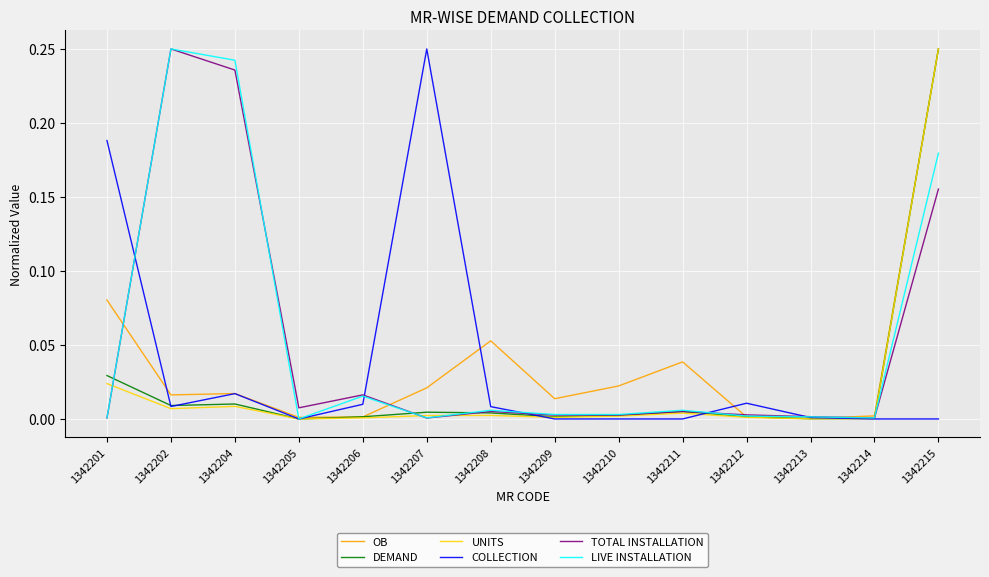

Is the value of LIVE INSTALLATION at 1342207 greater than the value of OB at 1342209?

No